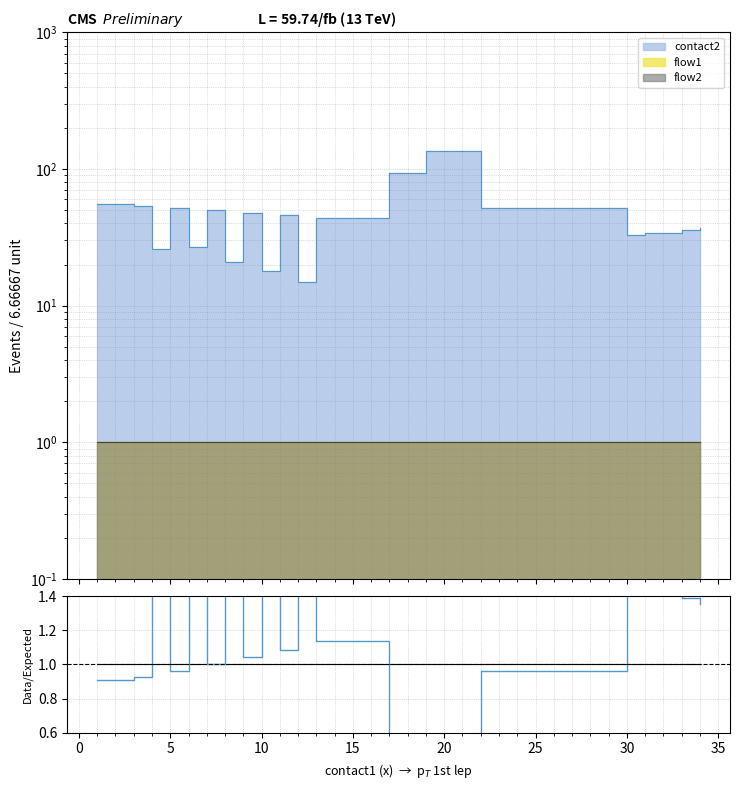

True or false: Data/Expected has a value of 0.7 at 30.

False